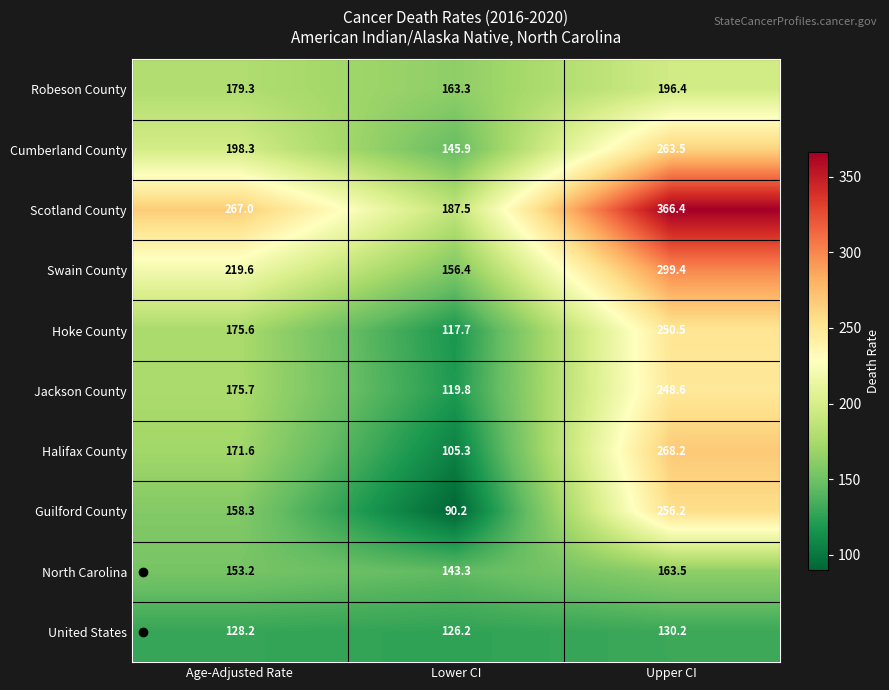

What is the difference between the highest and lowest values at Upper CI?

236.2